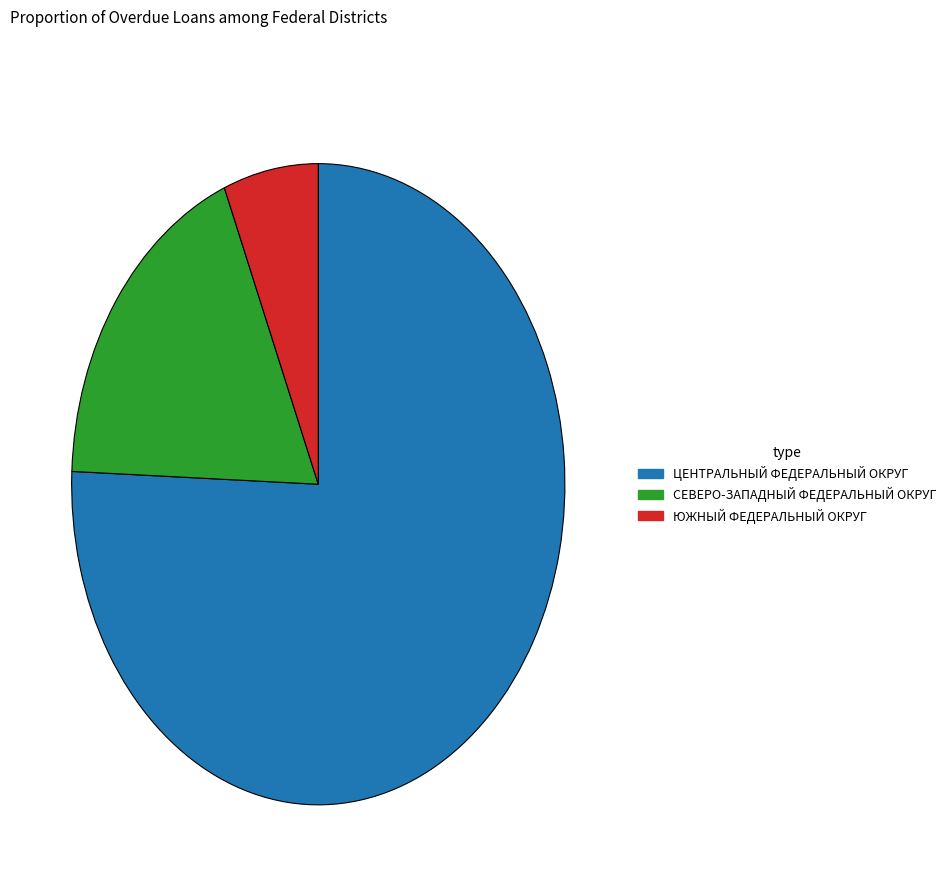

The ЦЕНТРАЛЬНЫЙ ФЕДЕРАЛЬНЫЙ ОКРУГ slice represents 67% of the pie. True or false?

False